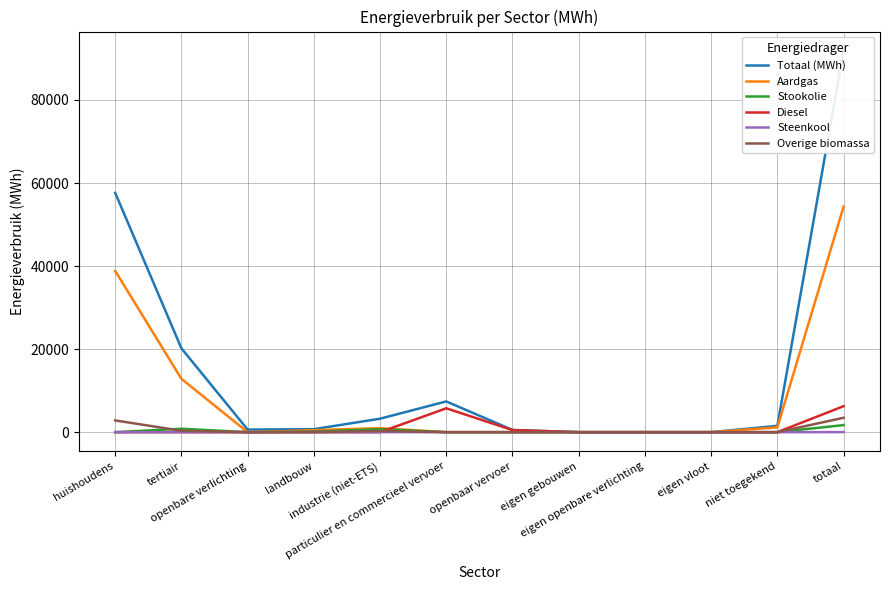

How many times do Stookolie and Diesel cross each other?

1